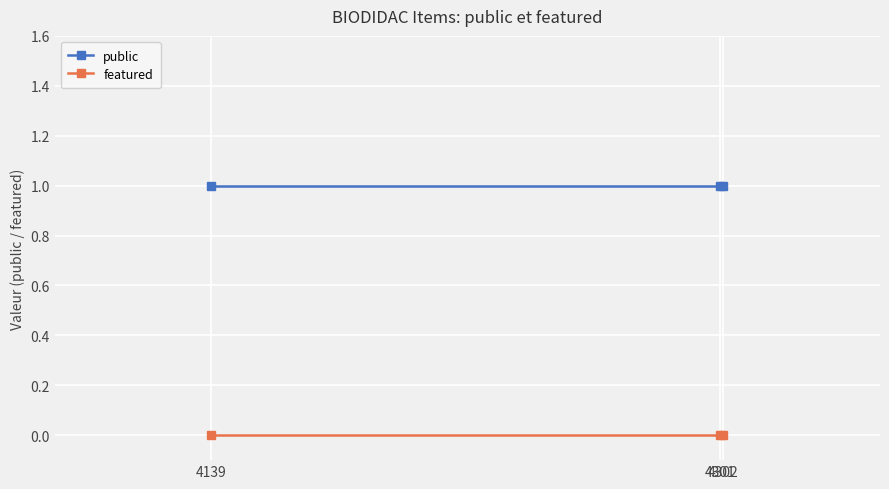

Which series has the largest total across all categories?

public